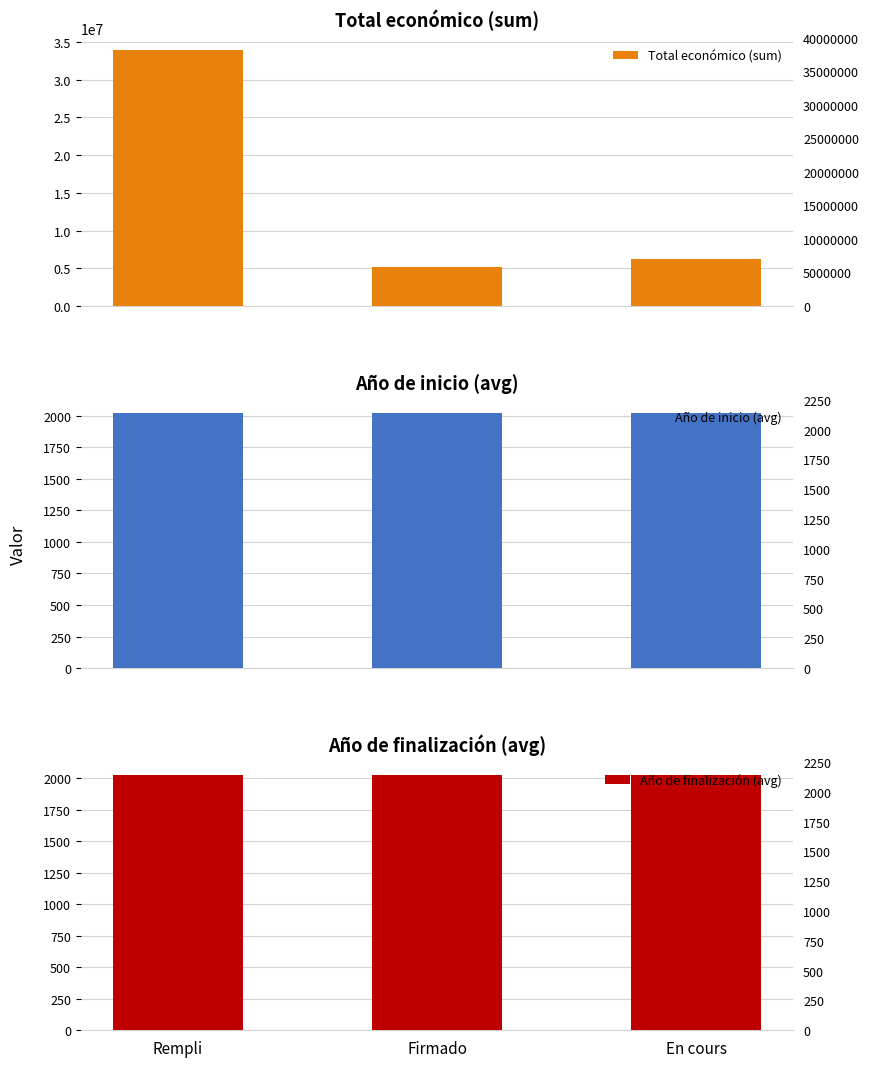

At Rempli, list the series in order from smallest to largest.

Año de inicio (avg), Año de finalización (avg), Total económico (sum)